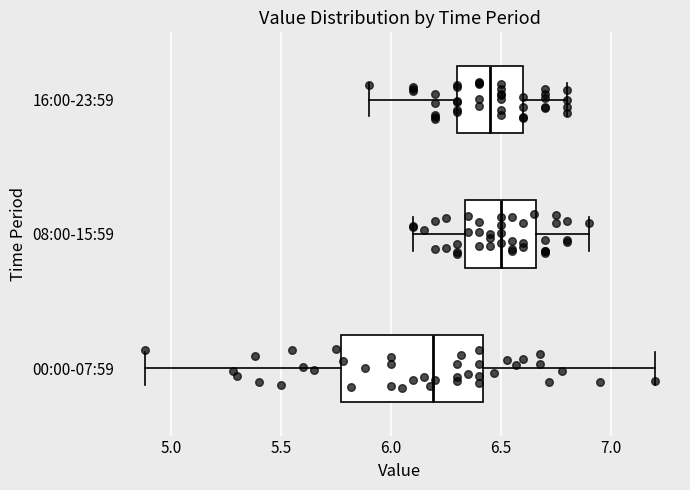

Reading bottom to top, transcribe this box plot: for each box, give where its median line is, the range the box spans, and where its two whiskers end, as read against the x-axis. The values are not printed on the chart, so give them approximately, as read against the axis.

00:00-07:59: median 6.20, box 5.75 to 6.40, whiskers 4.90 to 7.20
08:00-15:59: median 6.50, box 6.35 to 6.65, whiskers 6.10 to 6.90
16:00-23:59: median 6.45, box 6.30 to 6.60, whiskers 5.90 to 6.80